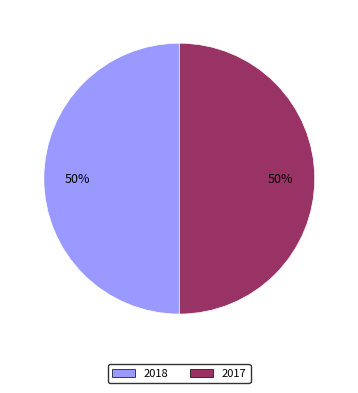

To the nearest percent, what is the average slice percentage?

50%